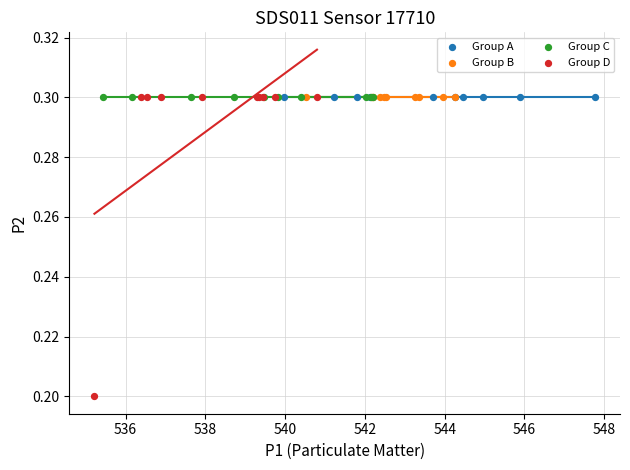

Which series contains the lowest Y value?

Group D